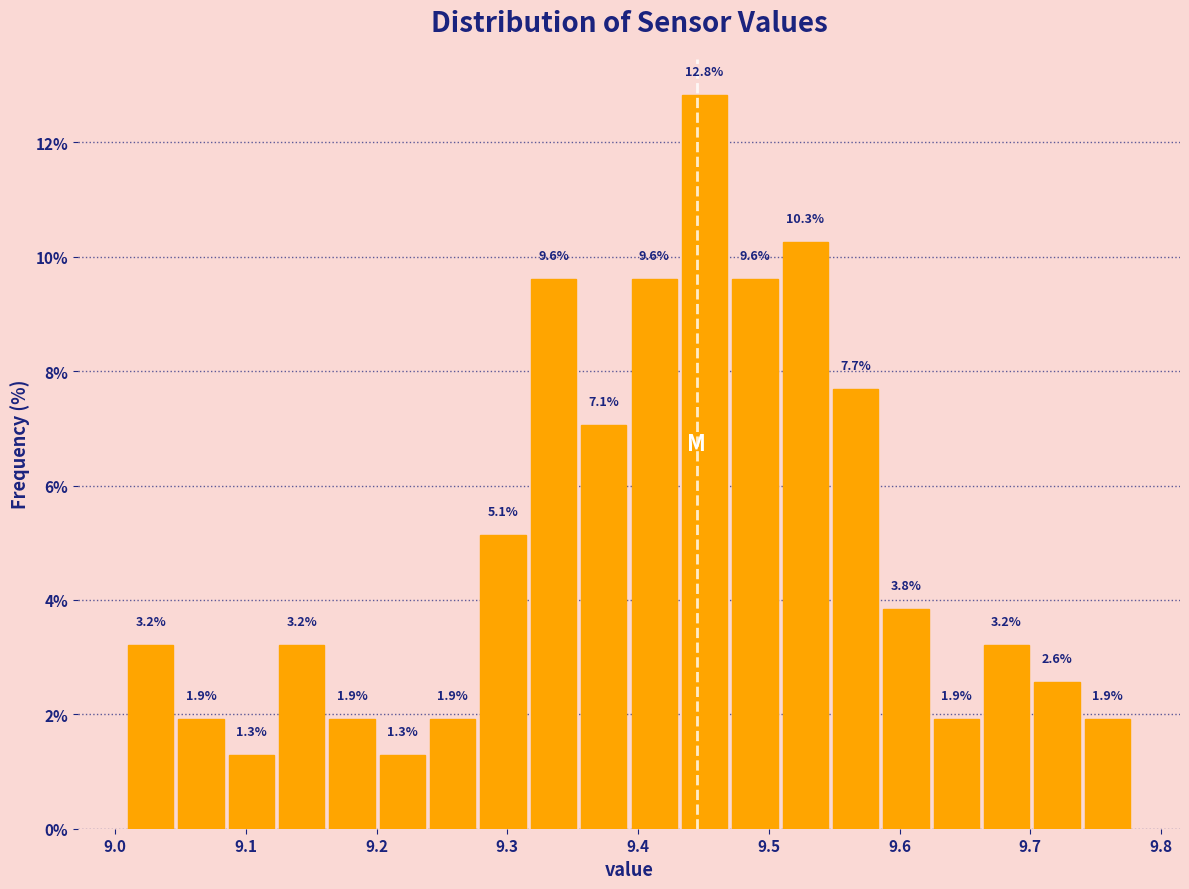

Around what value on the x-axis is the tallest bar? Give the approximate position of its centre, as read against the axis.

9.45